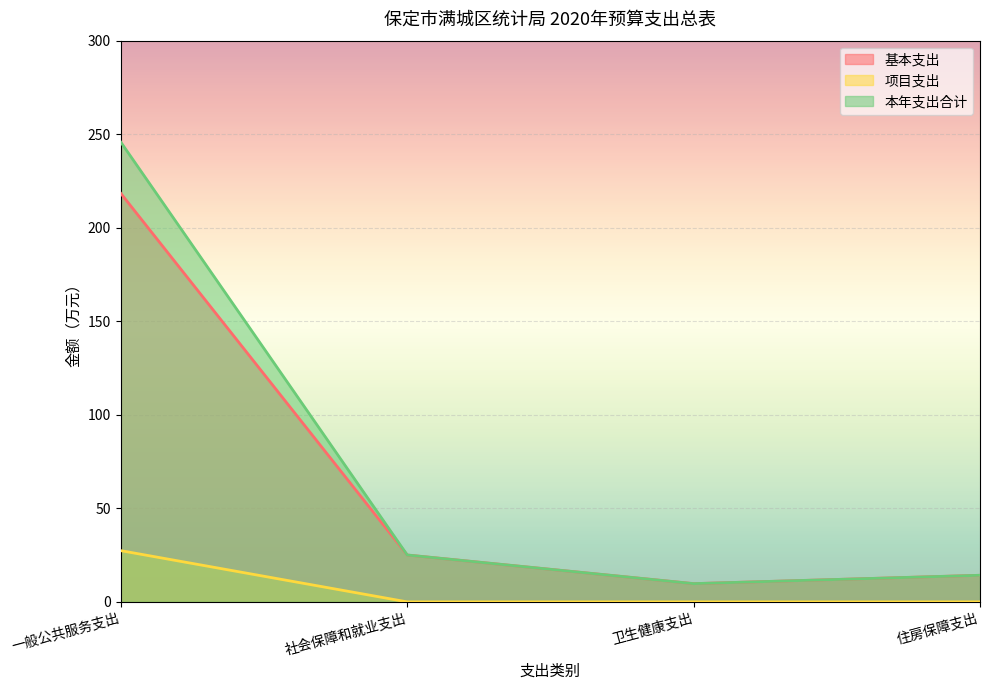

What position from the left is 一般公共服务支出?

1